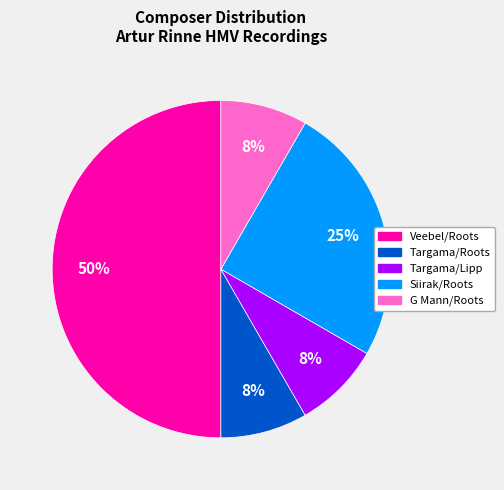

Do Targama/Lipp and Siirak/Roots together represent more than half of the pie?

No